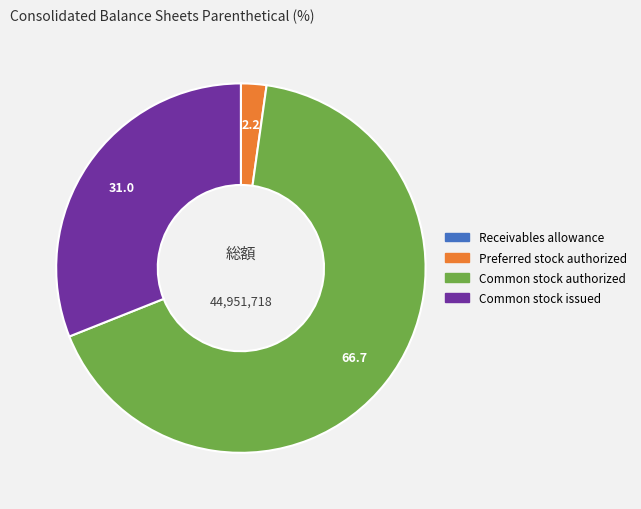

What is the majority slice?

Common stock authorized